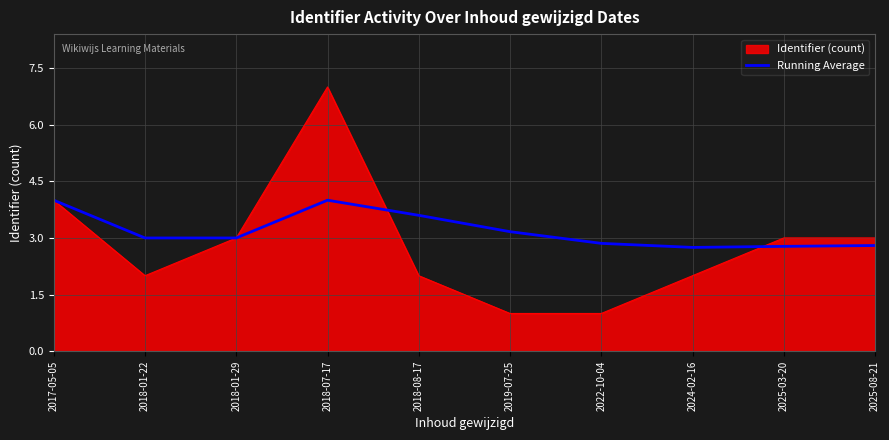

The Identifier (count) series shows 4.0 at 2017-05-05. True or false?

True